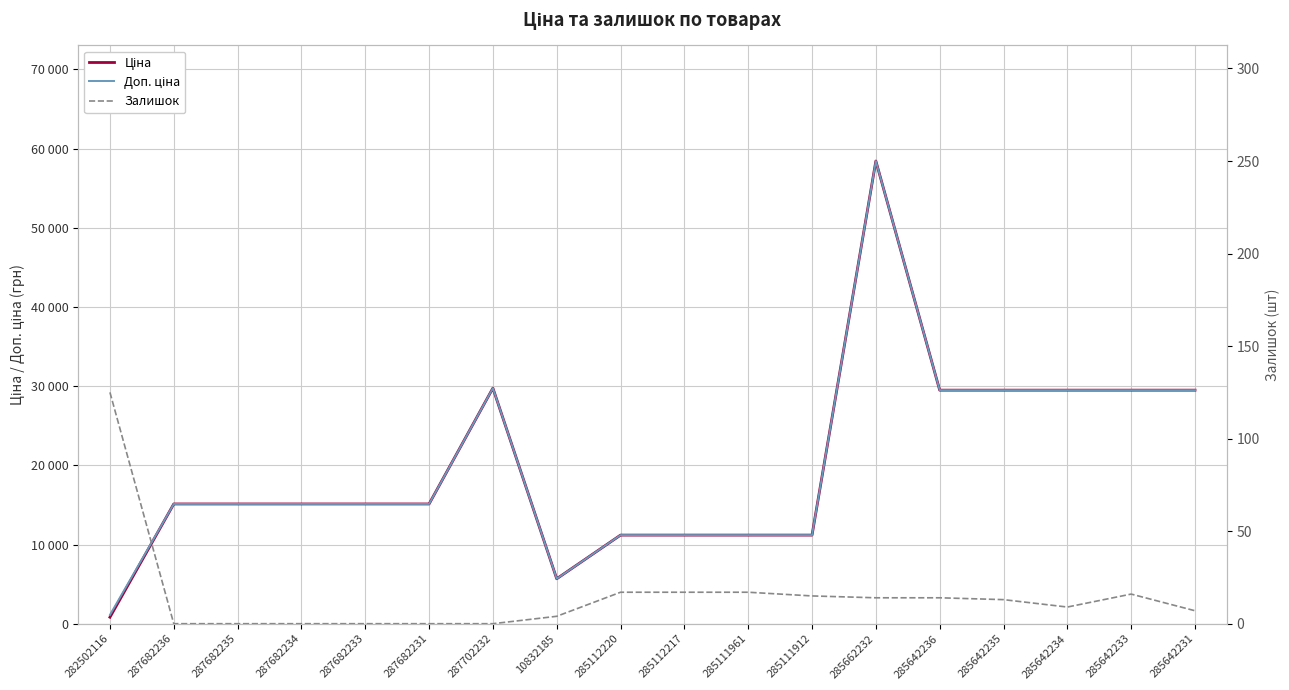

The value of Доп. ціна at 285642236 is 29491.5. True or false?

True